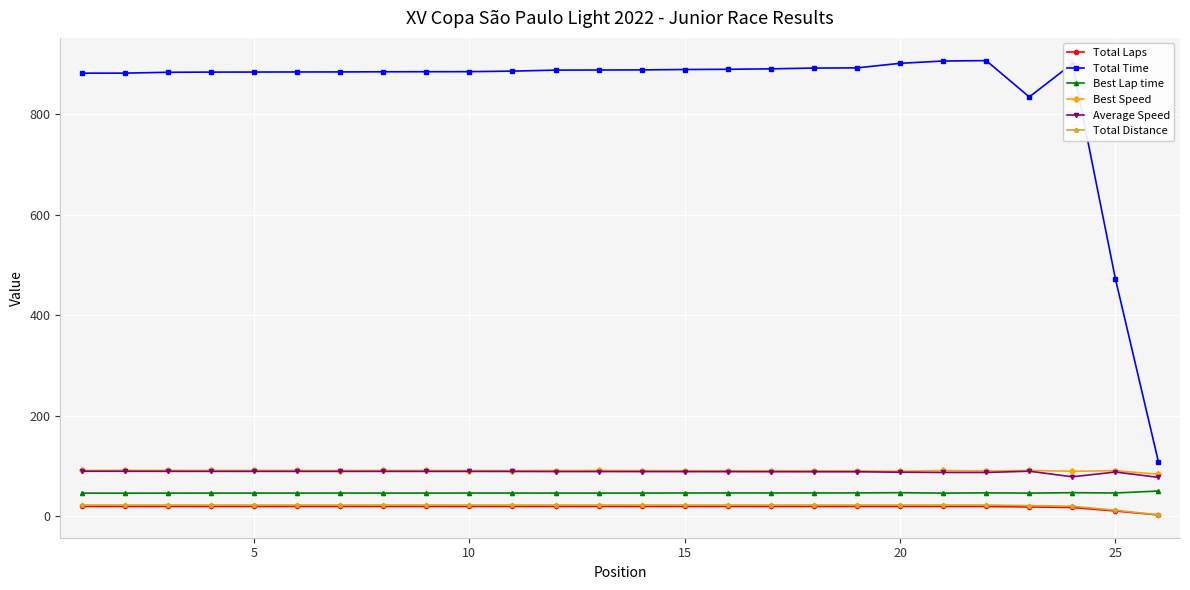

What is the maximum value shown in the chart?

907.2